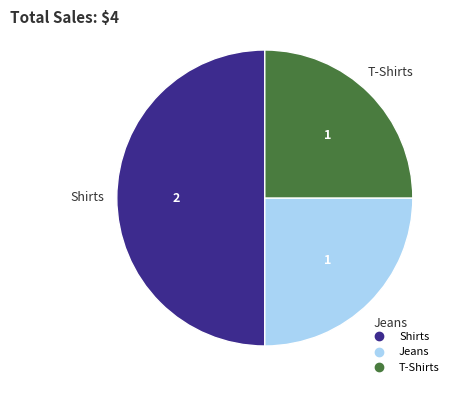

The Shirts slice represents 60% of the pie. True or false?

False